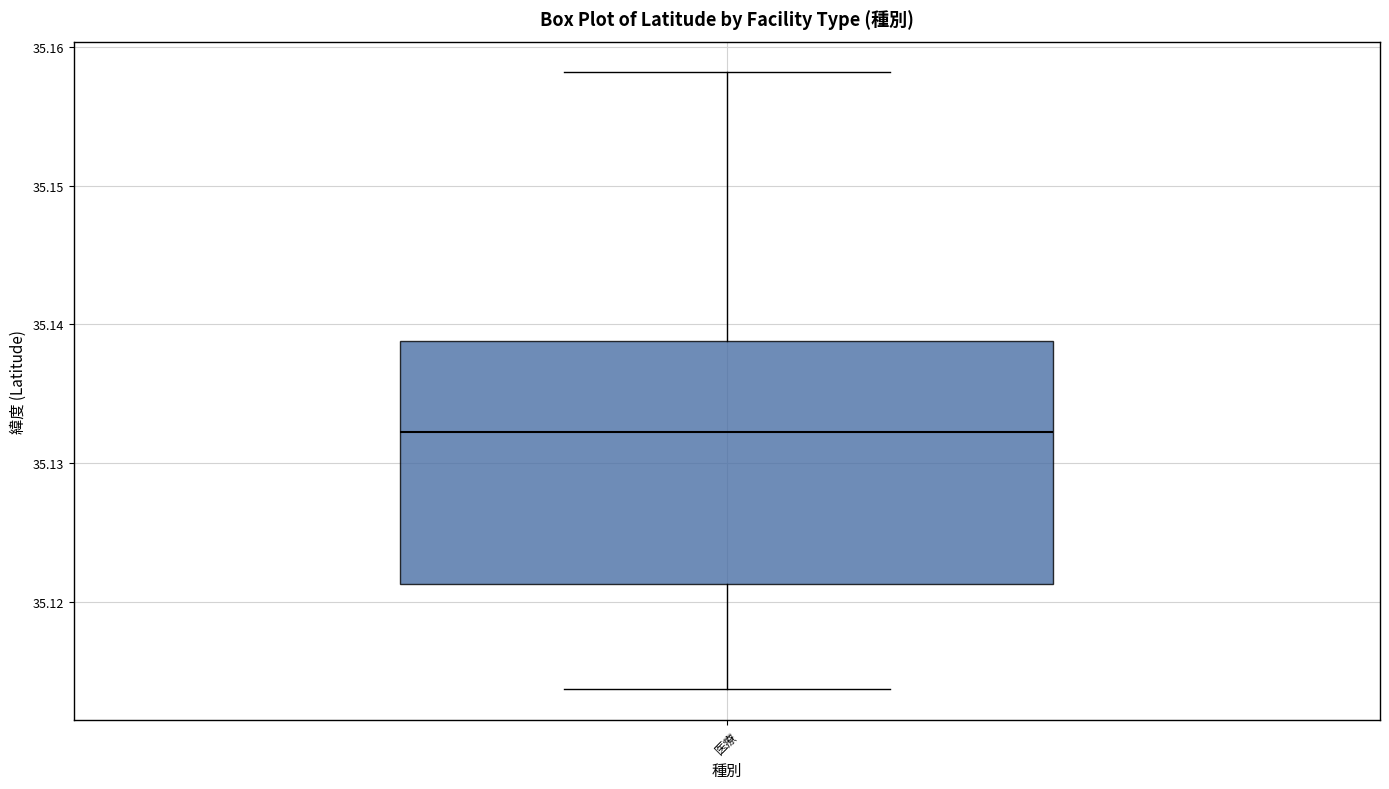

Where does the upper whisker of the box for 医療 end on the y-axis? The values are not printed on the chart, so give them approximately, as read against the axis.

35.158